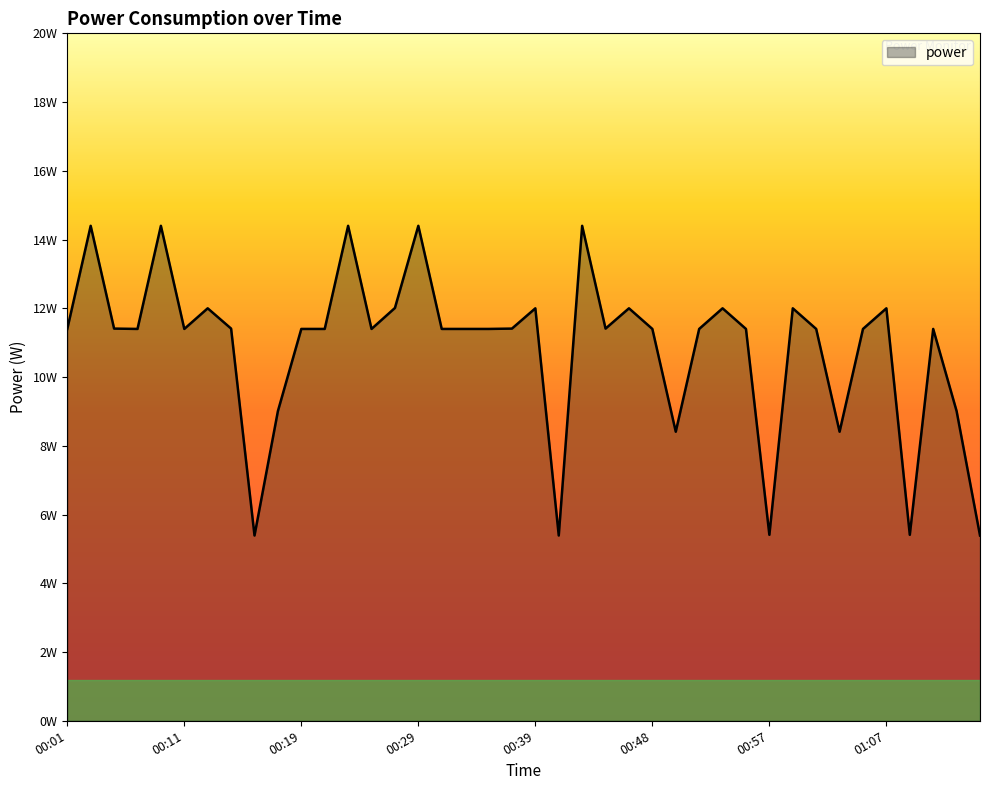

Is this an area chart (filled region under the line)?

Yes